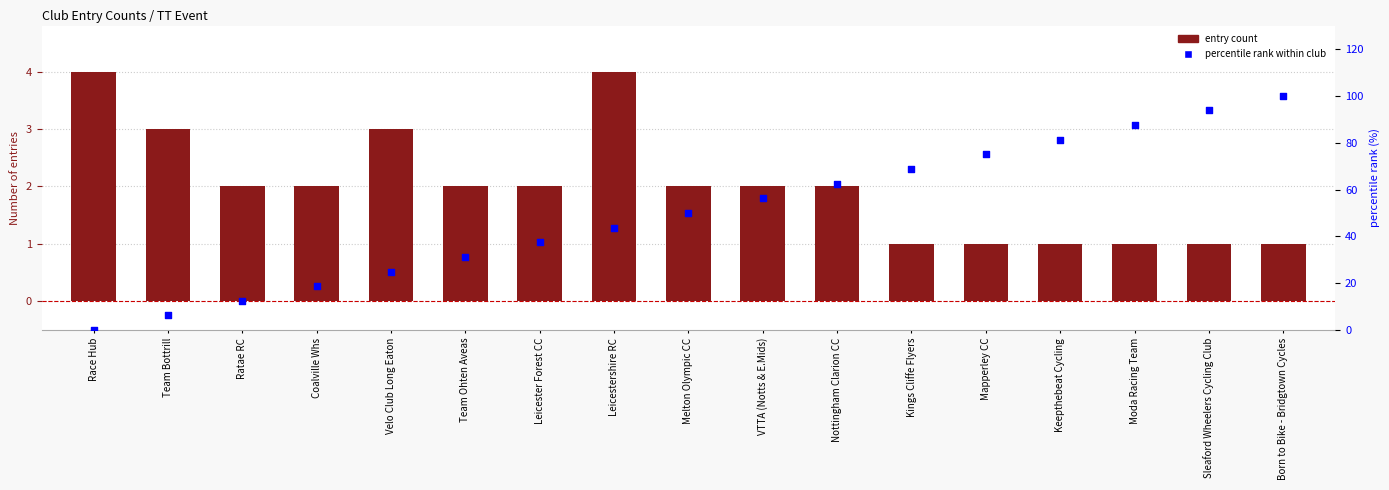

What are all the series names shown in the legend?

entry count, percentile rank within club